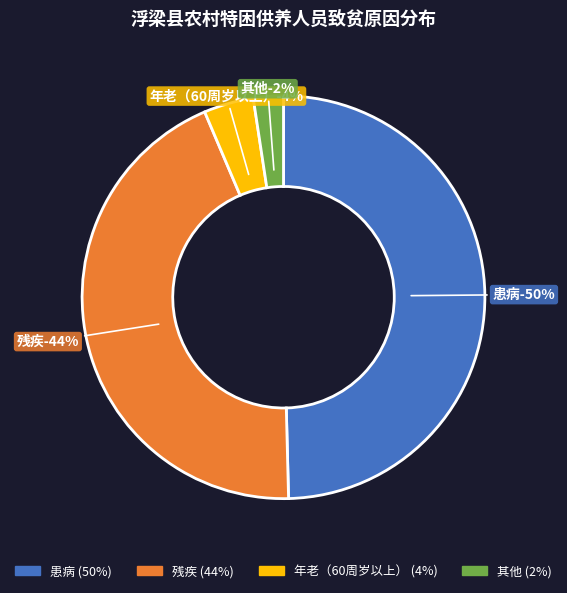

To the nearest percent, what portion does 年老（60周岁以上） represent?

4%